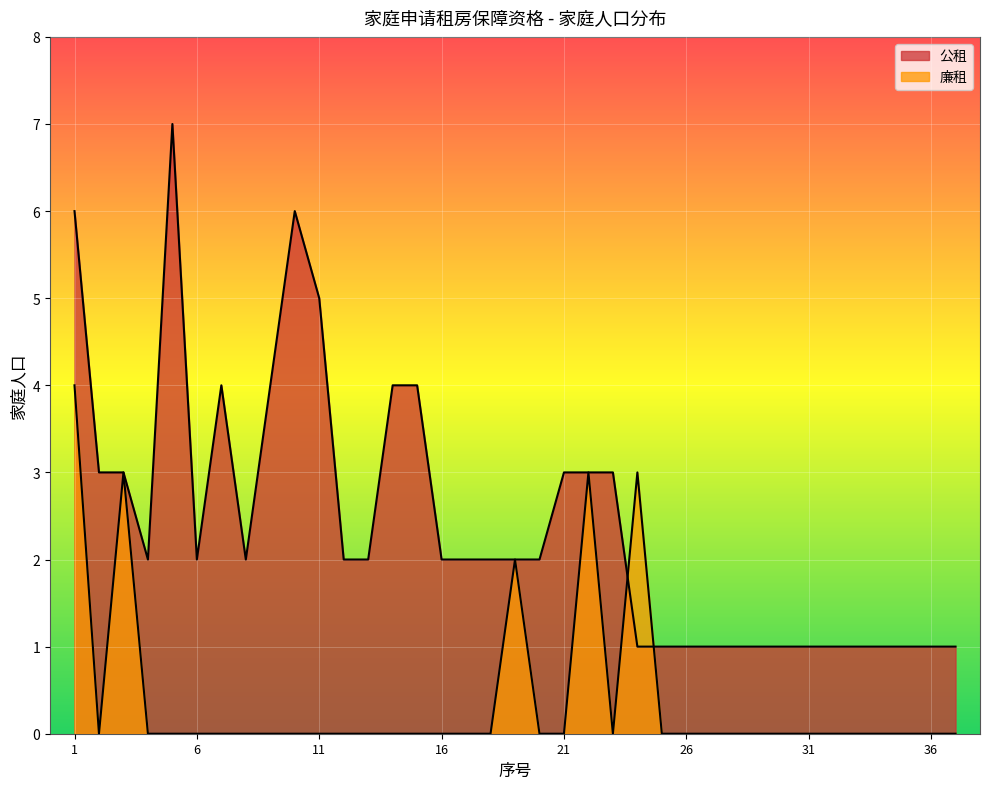

Approximately how many times larger is the value at 29 compared to 25?

1.0